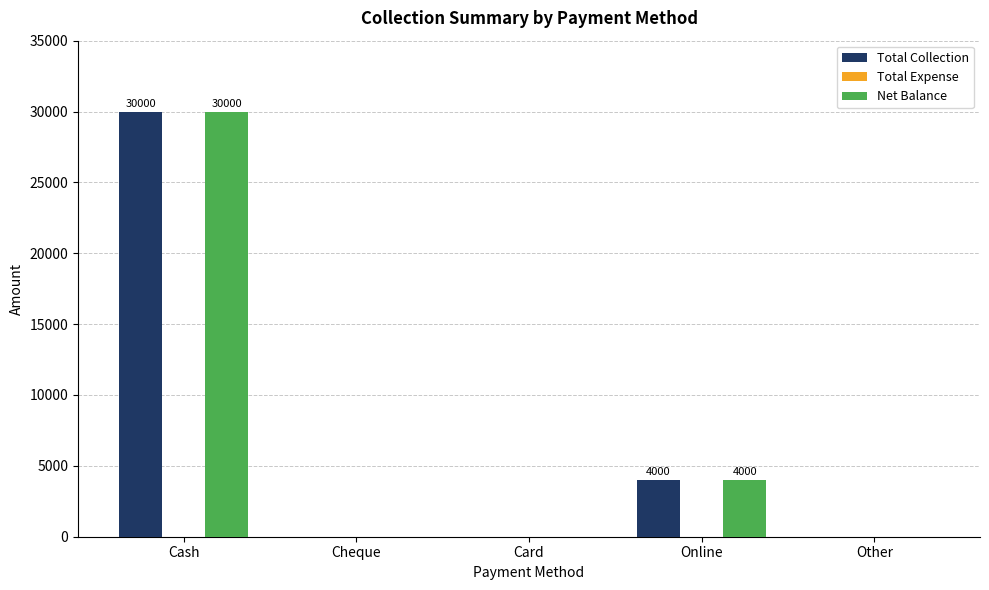

Reading left to right, what are all the values shown in this chart?

Total Collection: Cash=30000	Cheque=0	Card=0	Online=4000	Other=0
Net Balance: Cash=30000	Cheque=0	Card=0	Online=4000	Other=0